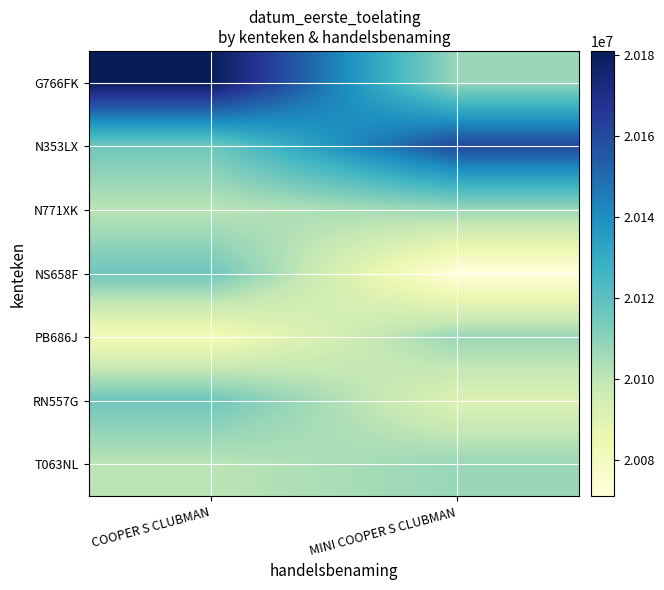

What is the maximum value shown in the chart?

20181016.0